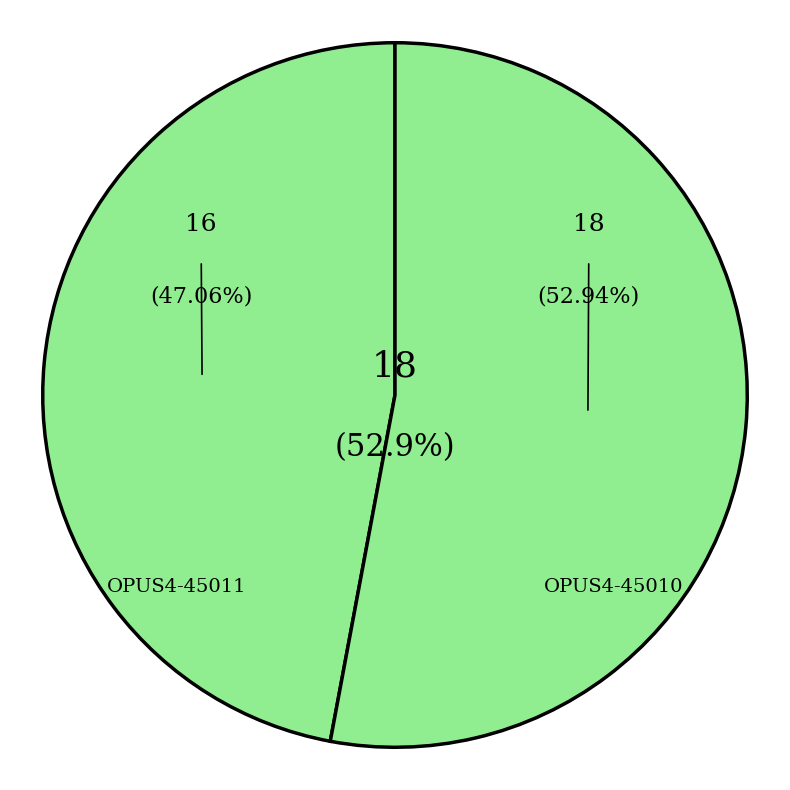

Which slice represents more than half of the pie?

OPUS4-45010